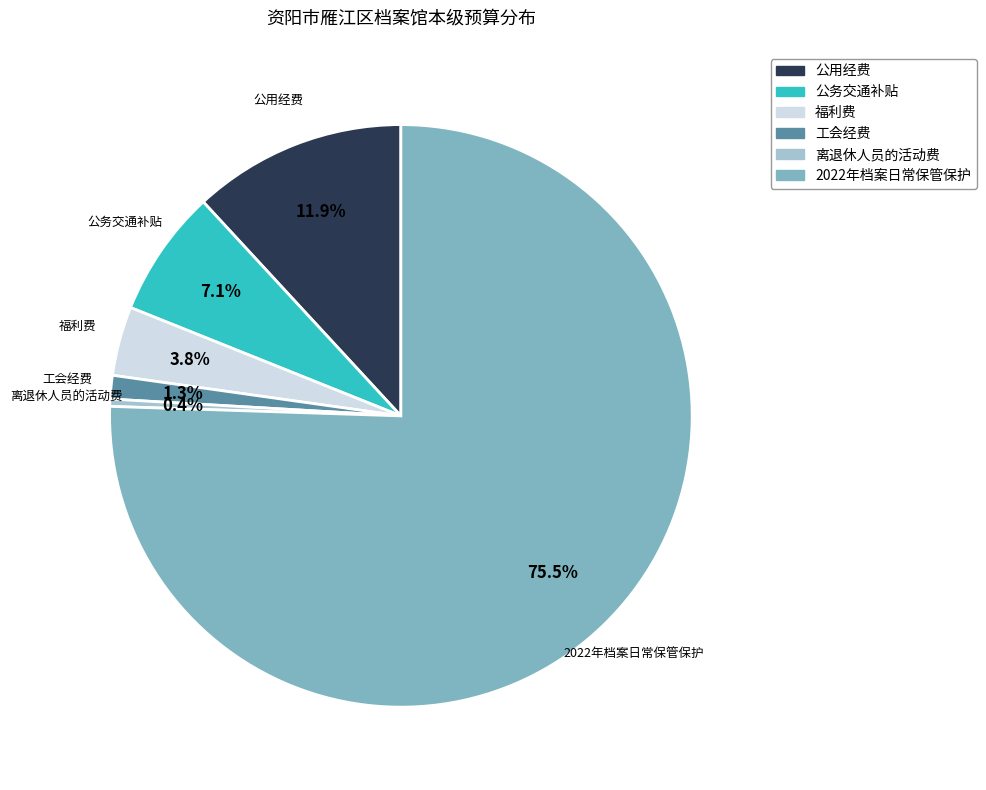

Count the number of slices in the pie.

6